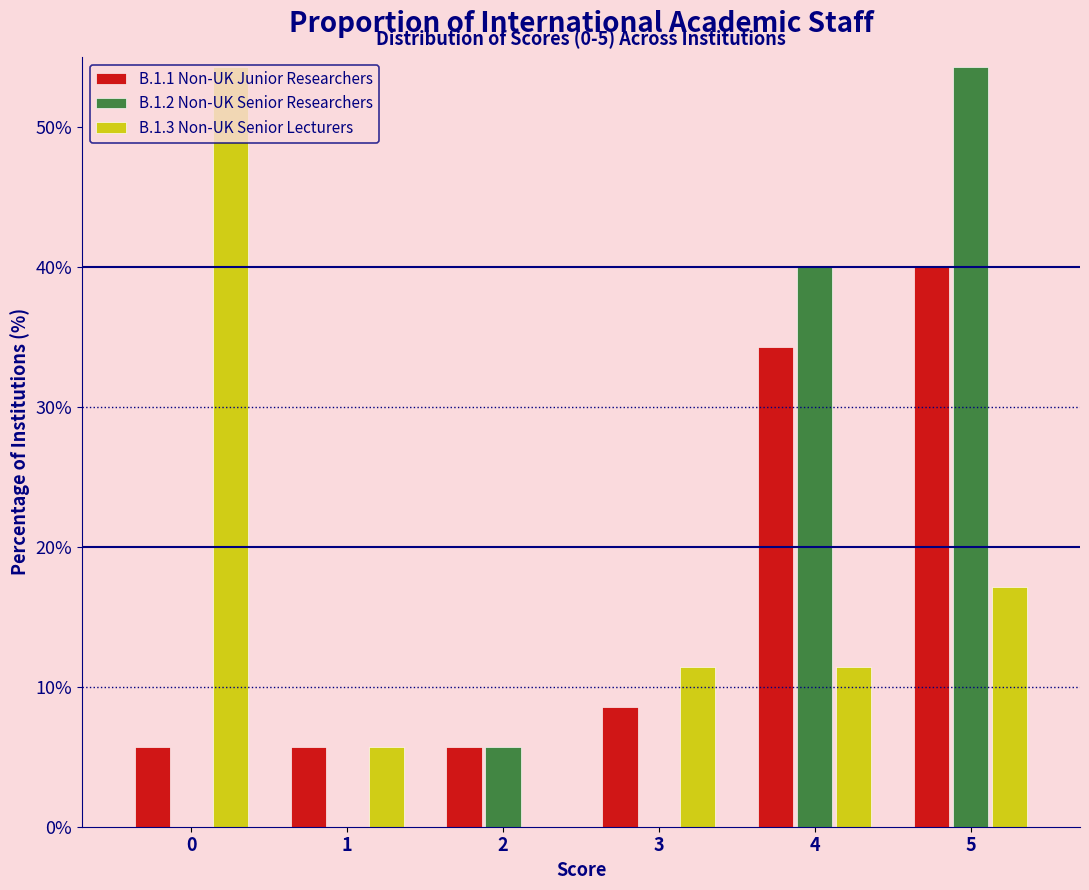

In the B.1.3 Non-UK Senior Lecturers series, which range on the x-axis has the tallest bar?

-0.5 to 0.5